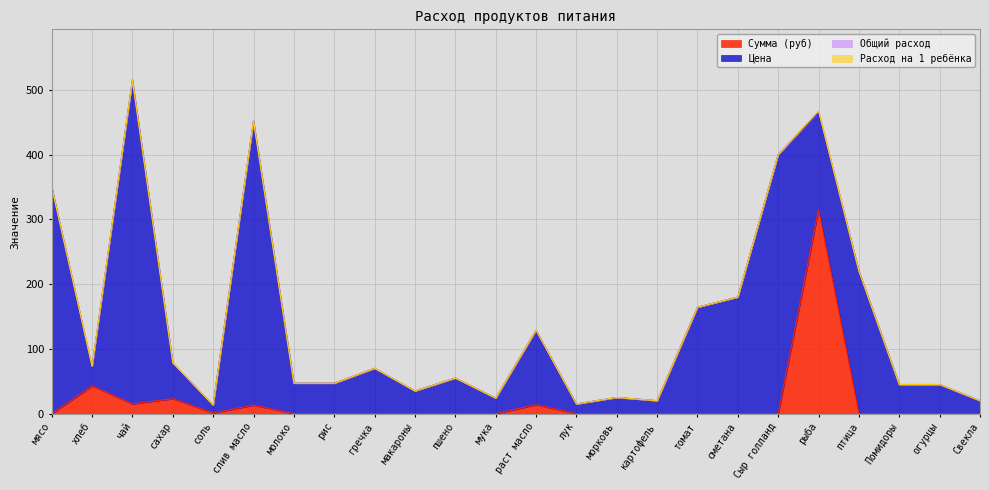

At which category does Сумма (руб) reach its first local peak?

хлеб